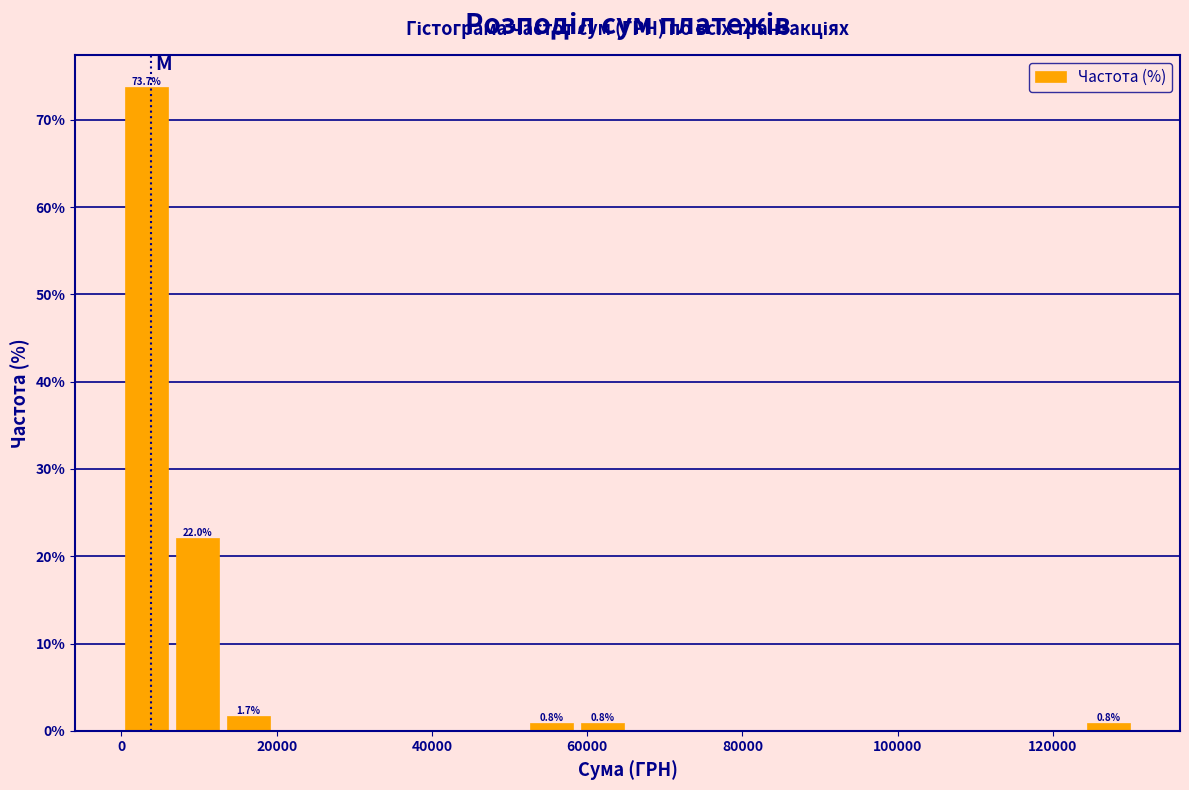

Around what value on the x-axis is the tallest bar? Give the approximate position of its centre, as read against the axis.

4000